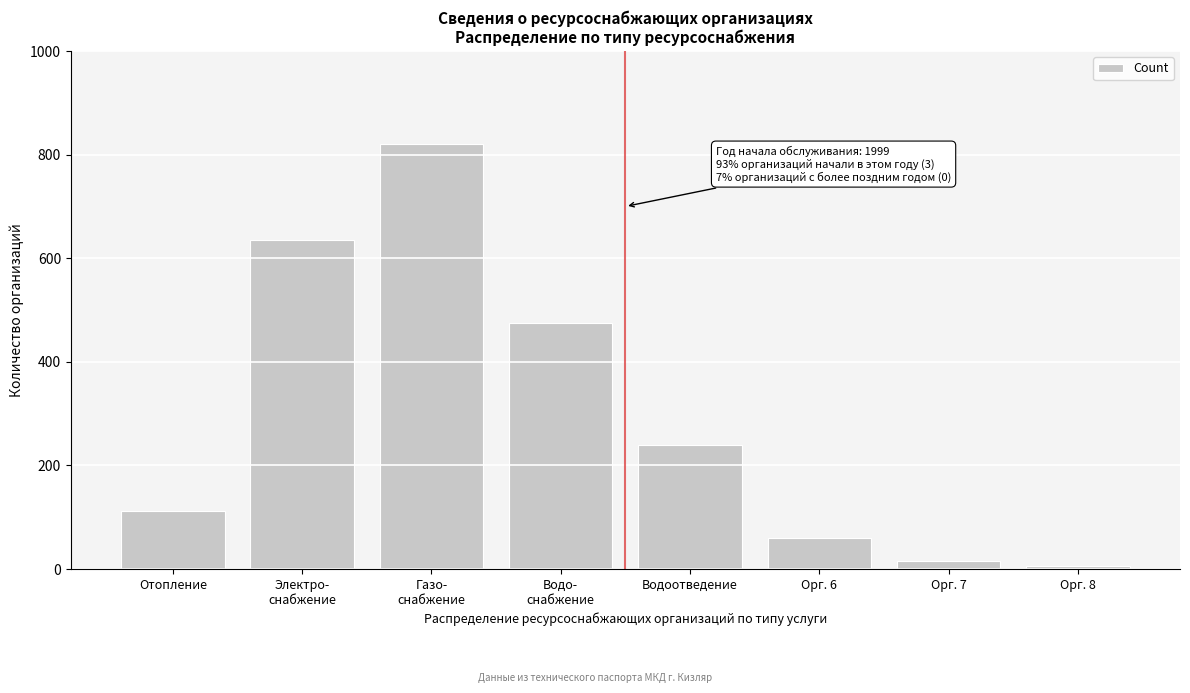

Reading right to left, transcribe all the data shown in this chart.

5	15	60	240	475	820	635	112